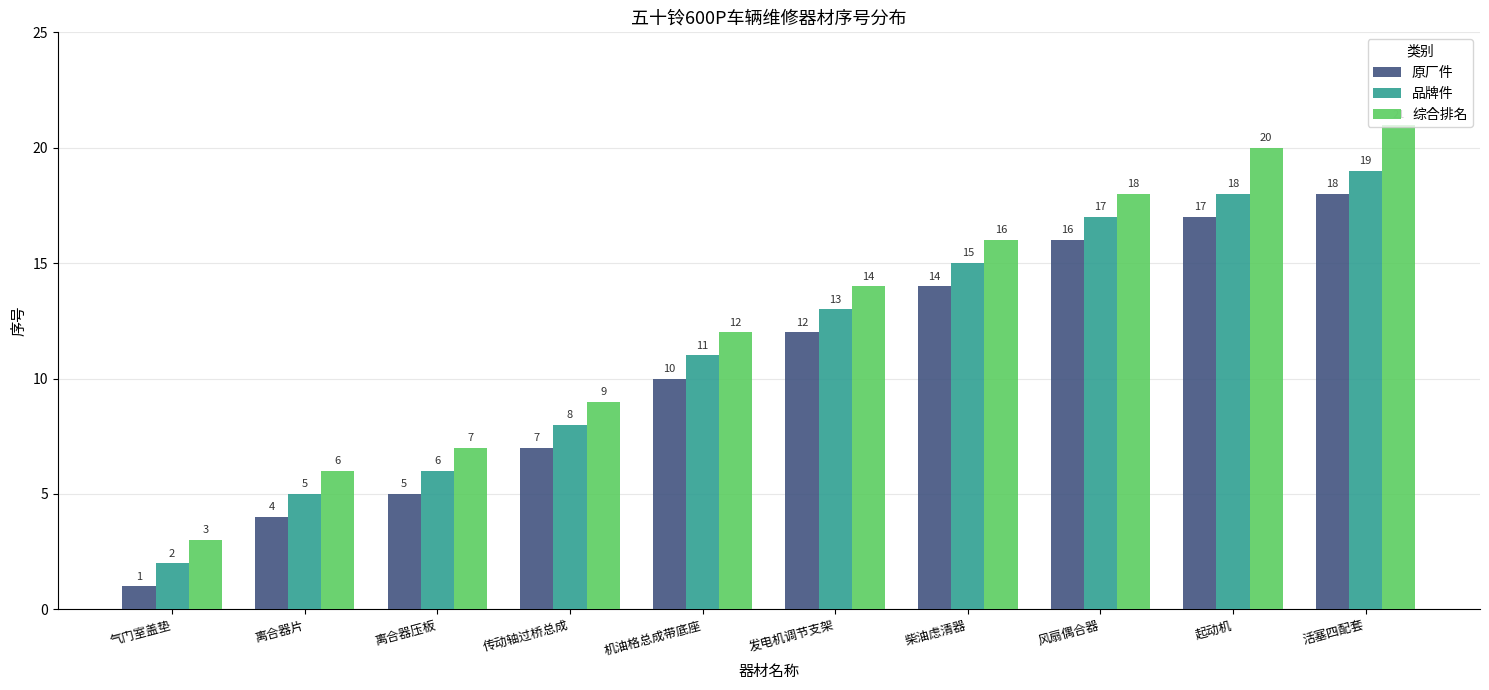

Which series has the widest spread of values?

综合排名